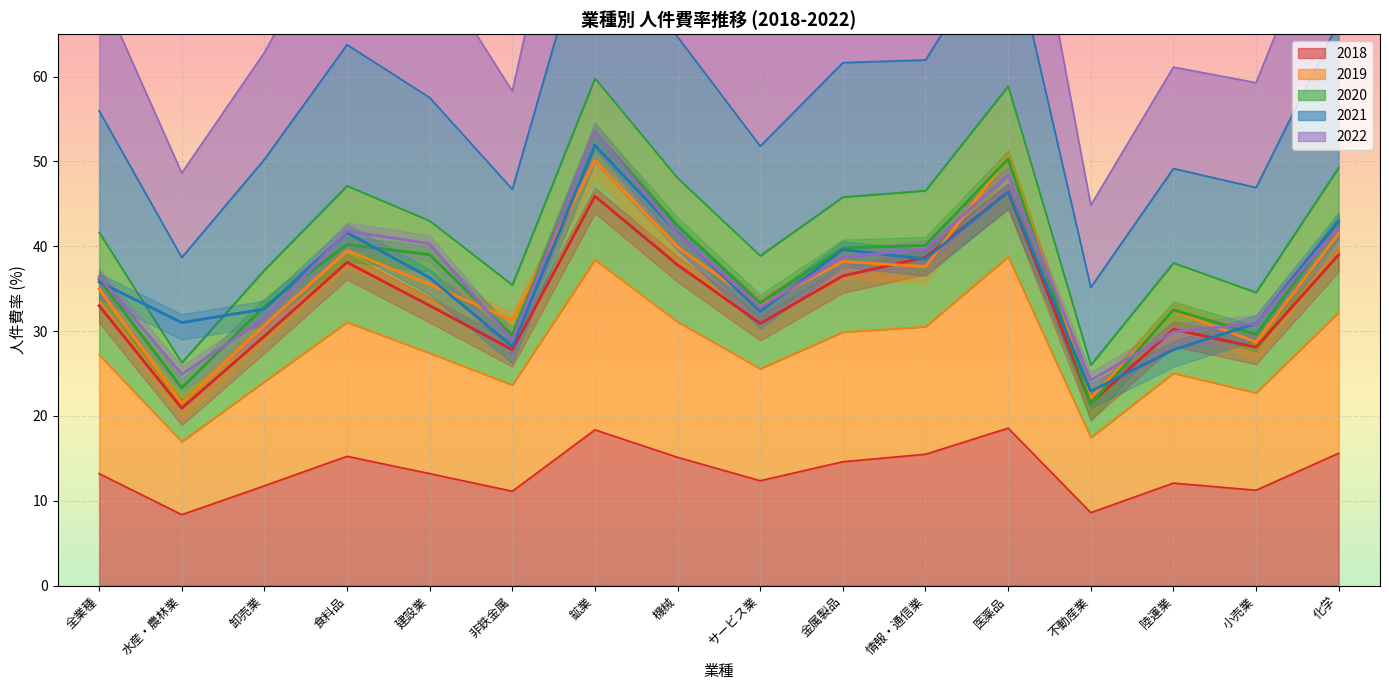

The 2019 series shows 58.5 at サービス業. True or false?

False